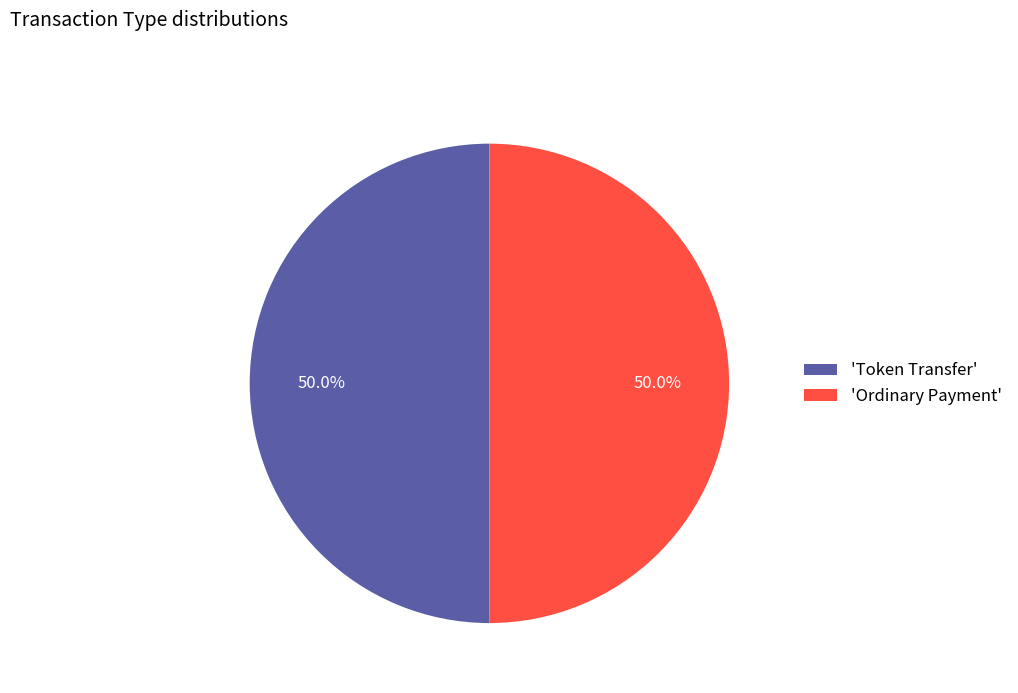

What is the ratio of the value at 'Ordinary Payment' to the value at 'Token Transfer'?

1.0